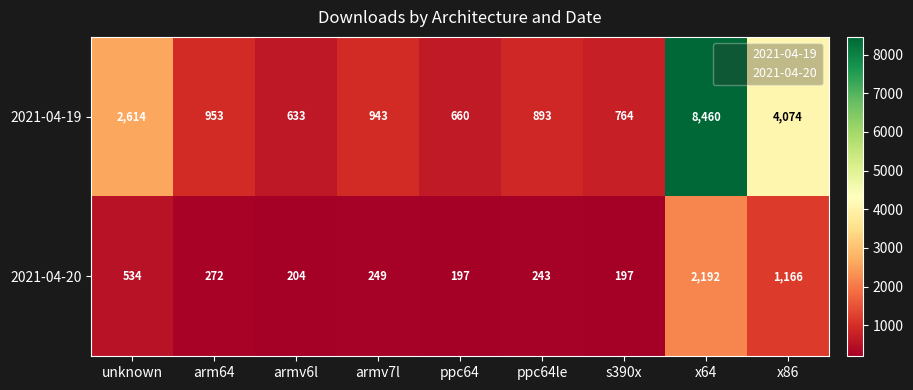

Reading right to left, what are all the values shown in this chart?

2021-04-19: 4074	8460	764	893	660	943	633	953	2614
2021-04-20: 1166	2192	197	243	197	249	204	272	534